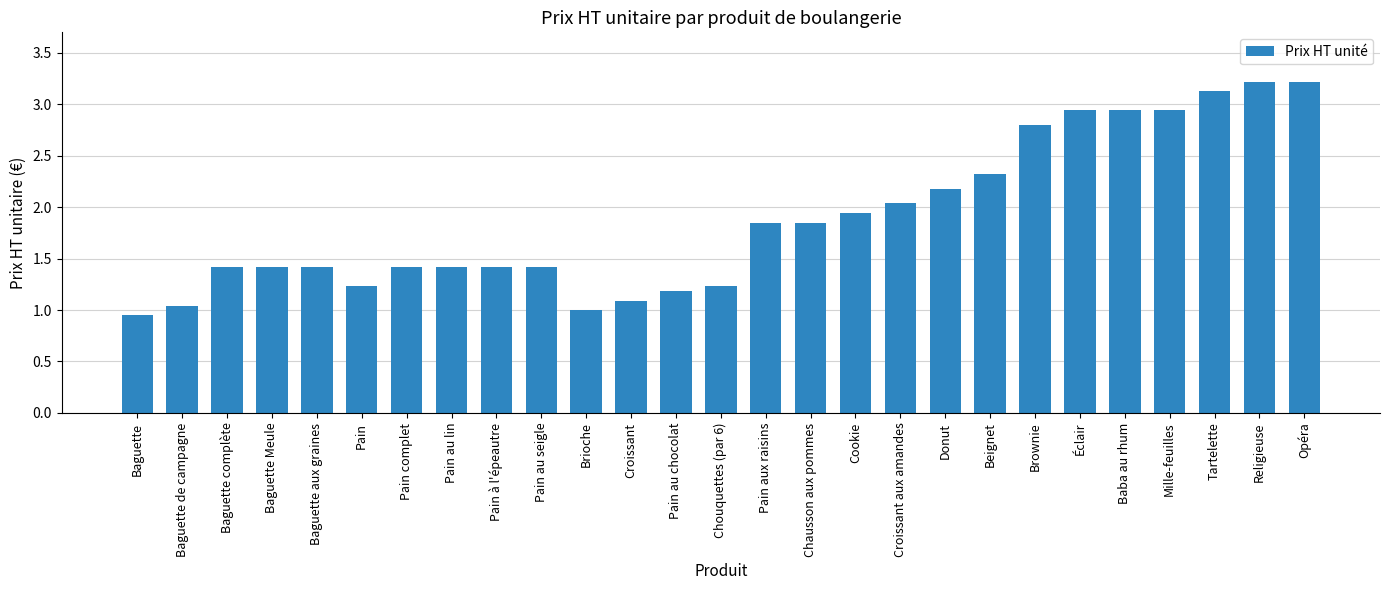

What is the ratio of the value at Pain au lin to the value at Pain aux raisins?

0.8